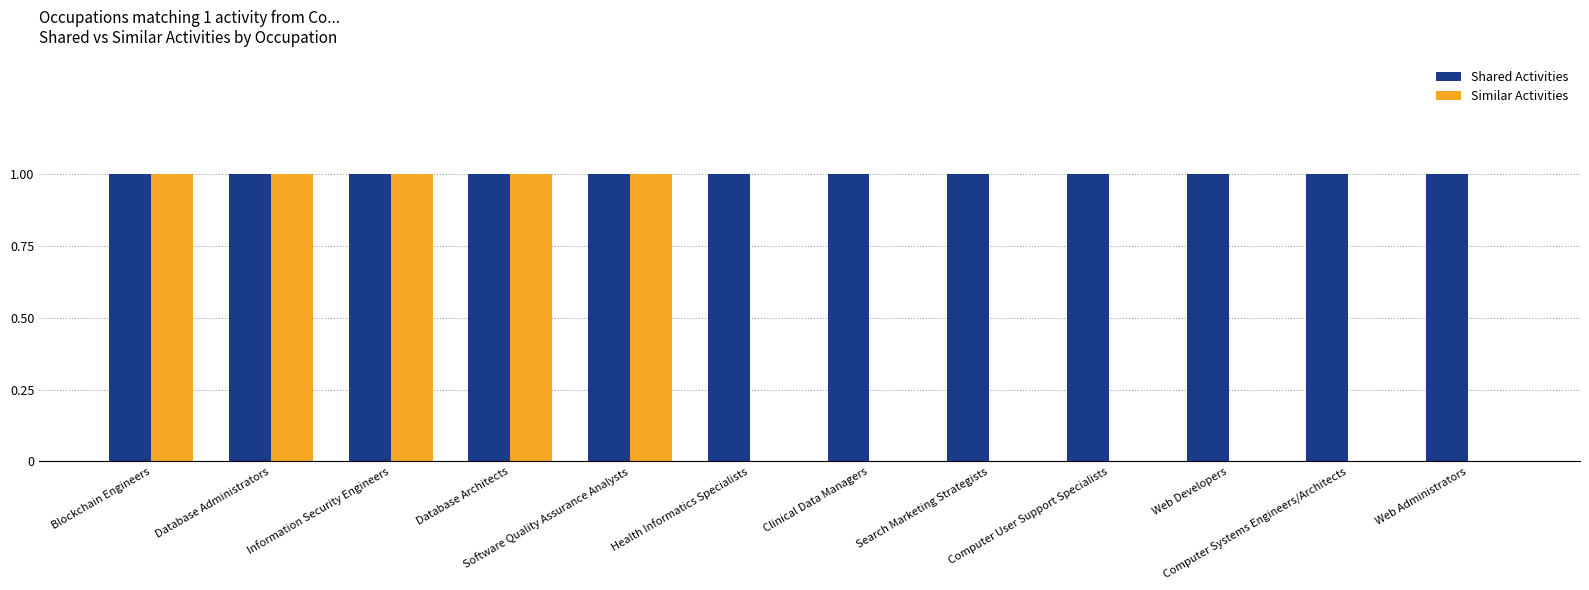

Is it true that Shared Activities equals 1 at Database Architects?

True